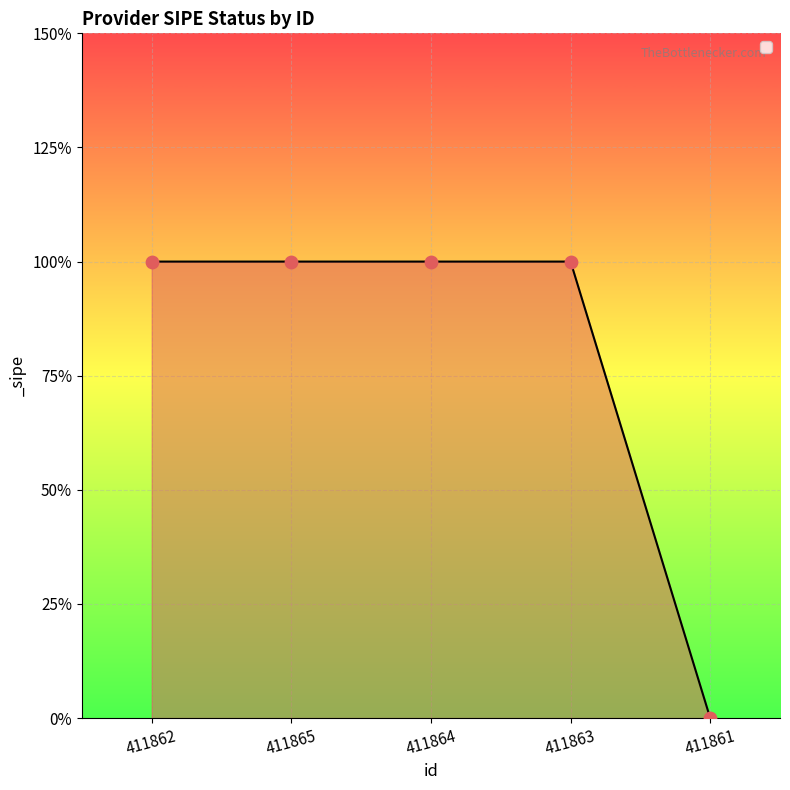

What is the ratio of the value at 411864 to the value at 411863?

1.0